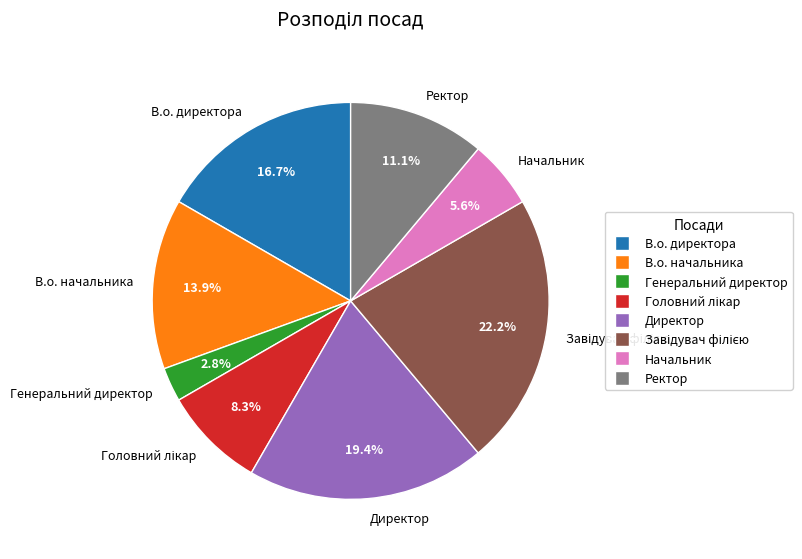

To the nearest percent, what is the difference between the Генеральний директор and Начальник slice percentages?

3%